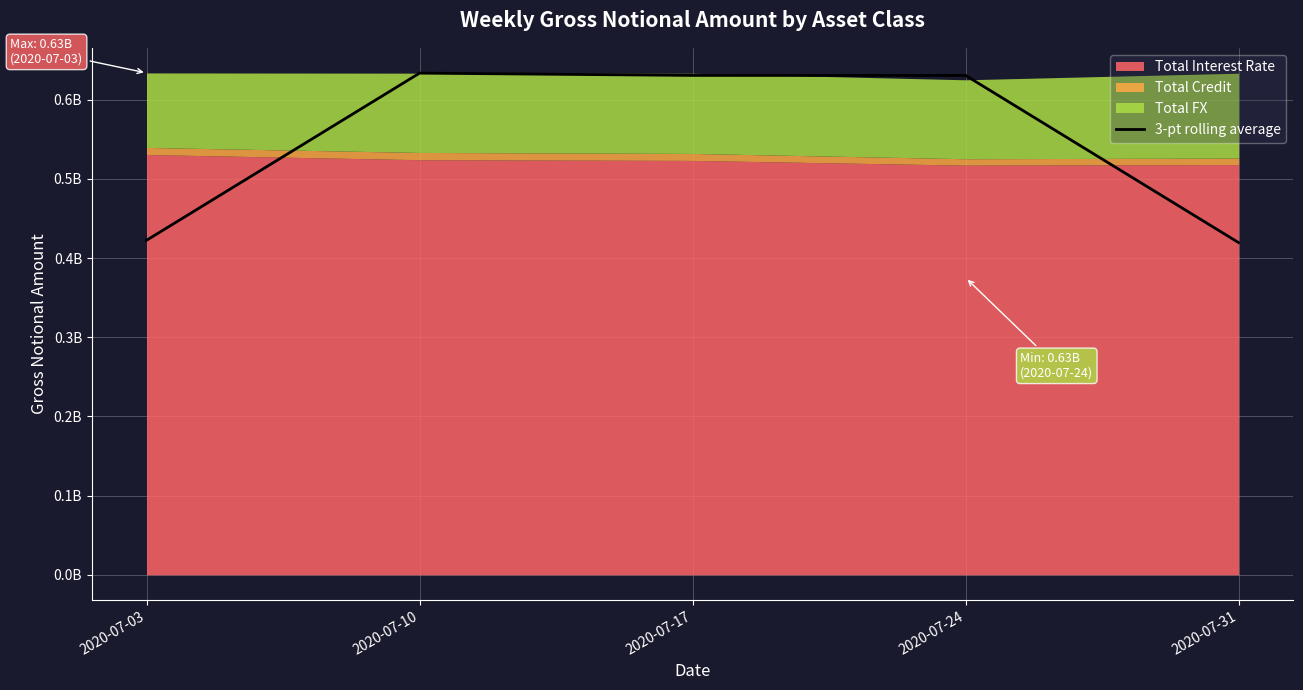

What is the change in value from 2020-07-03 to 2020-07-31?

-2907084.0